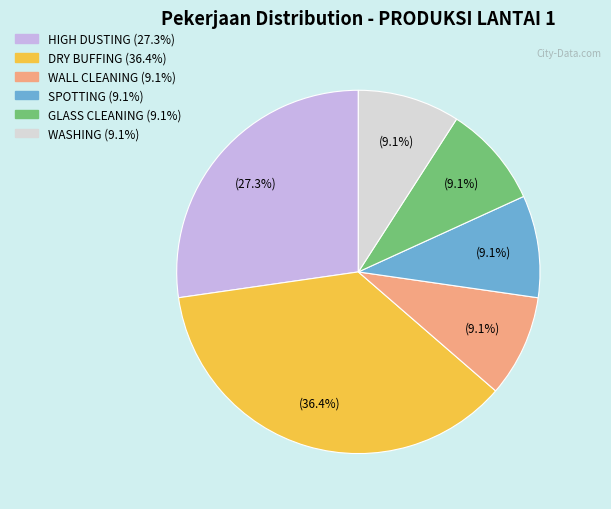

What is the ratio of the value at HIGH DUSTING to the value at WASHING?

3.0